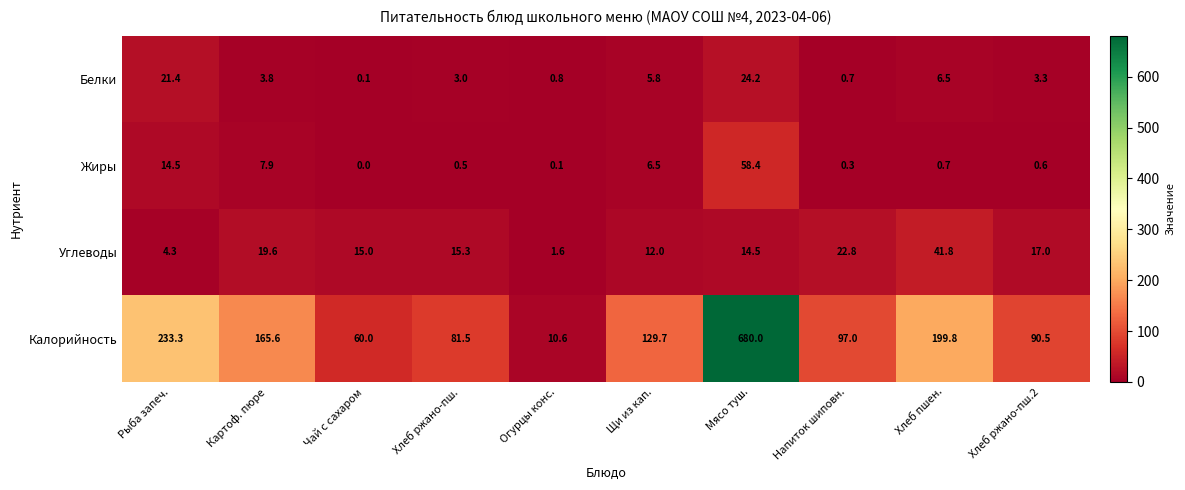

What is the difference between the highest and lowest values at Хлеб ржано-пш.2?

89.9